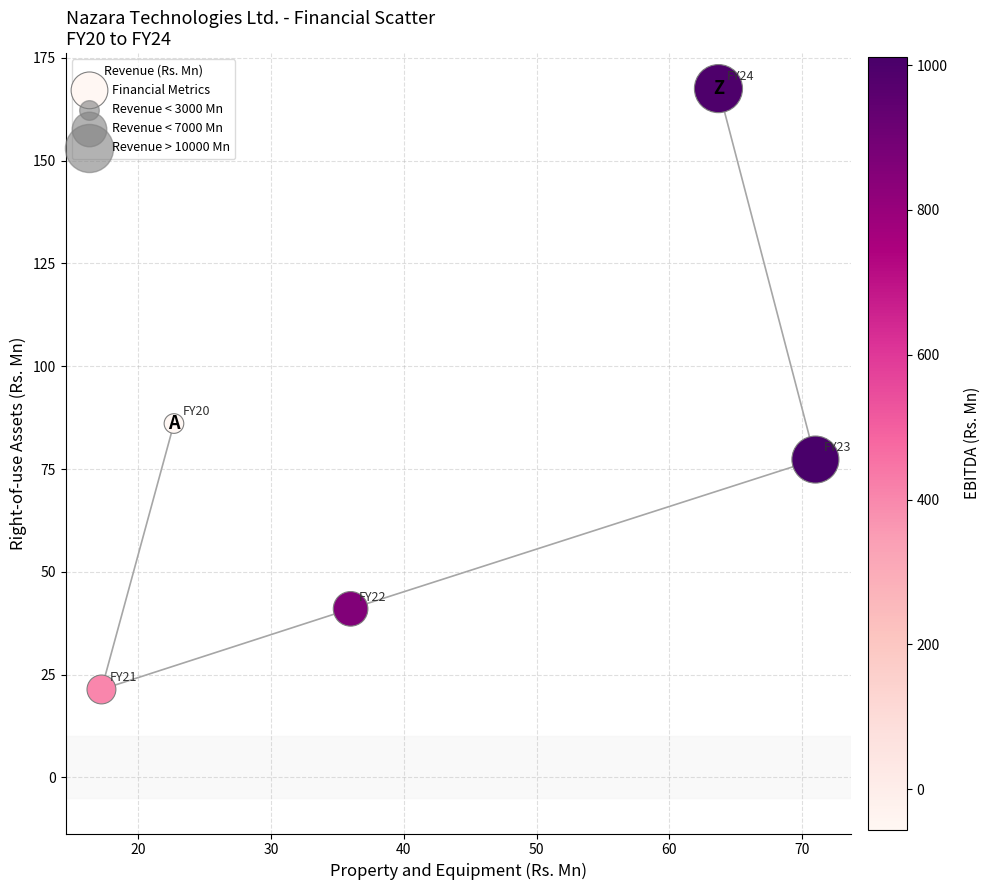

What Y value in the scatter plot is closest to 94?

86.1